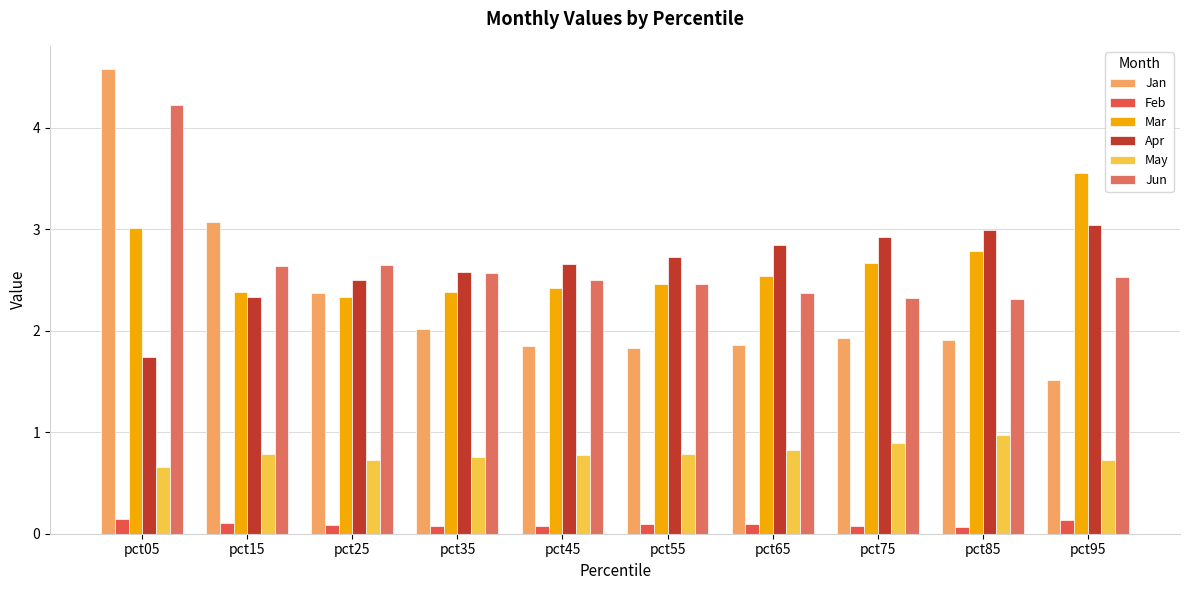

What is the sum of all Jan values?

22.9